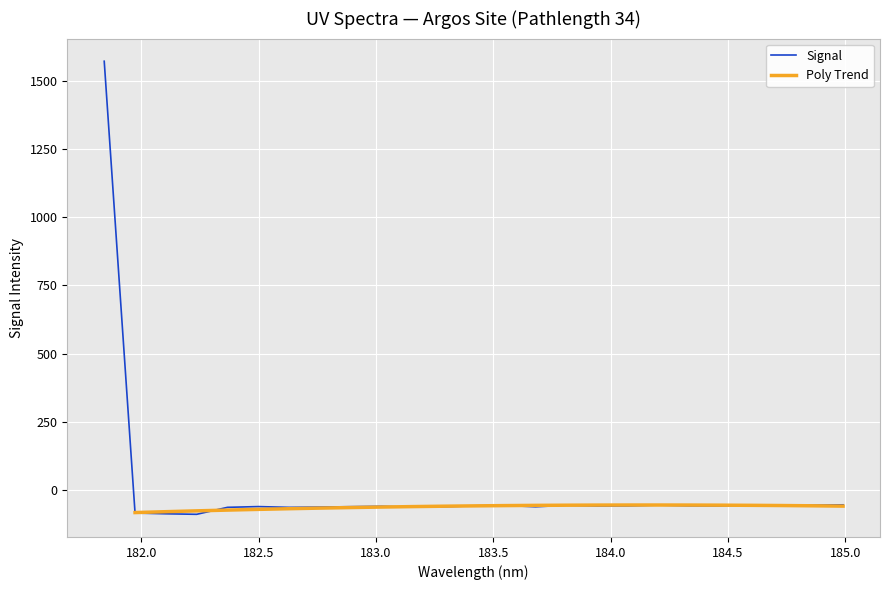

True or false: the data has more than 2 interior local peaks.

True